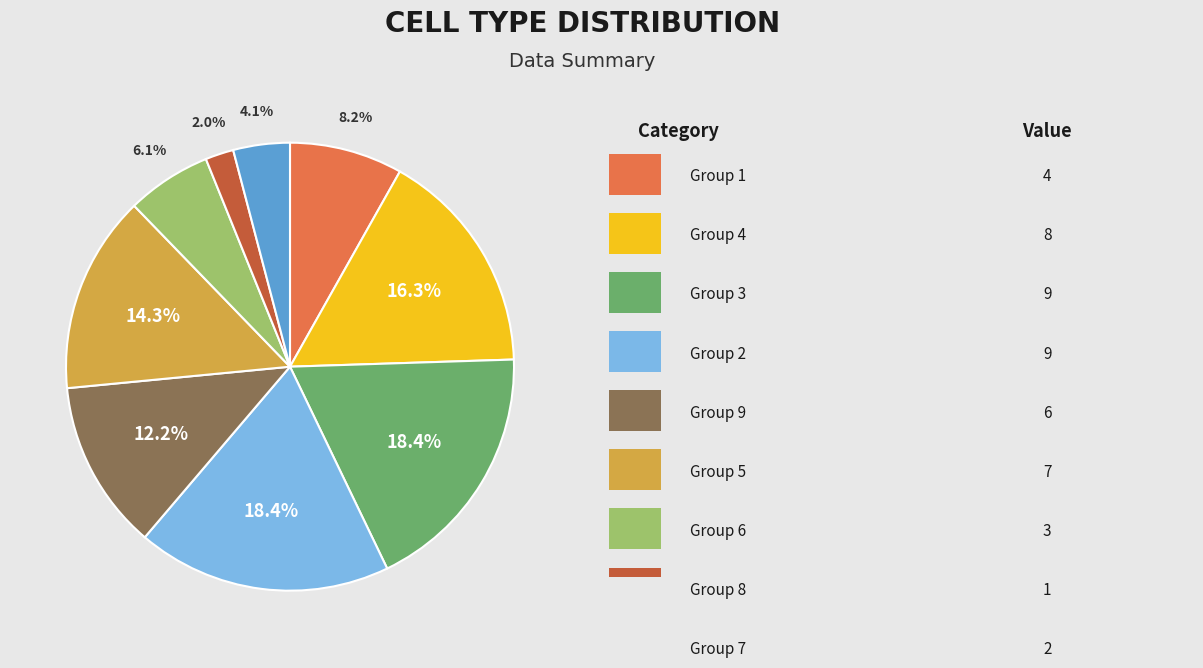

Does any single category account for the majority?

No